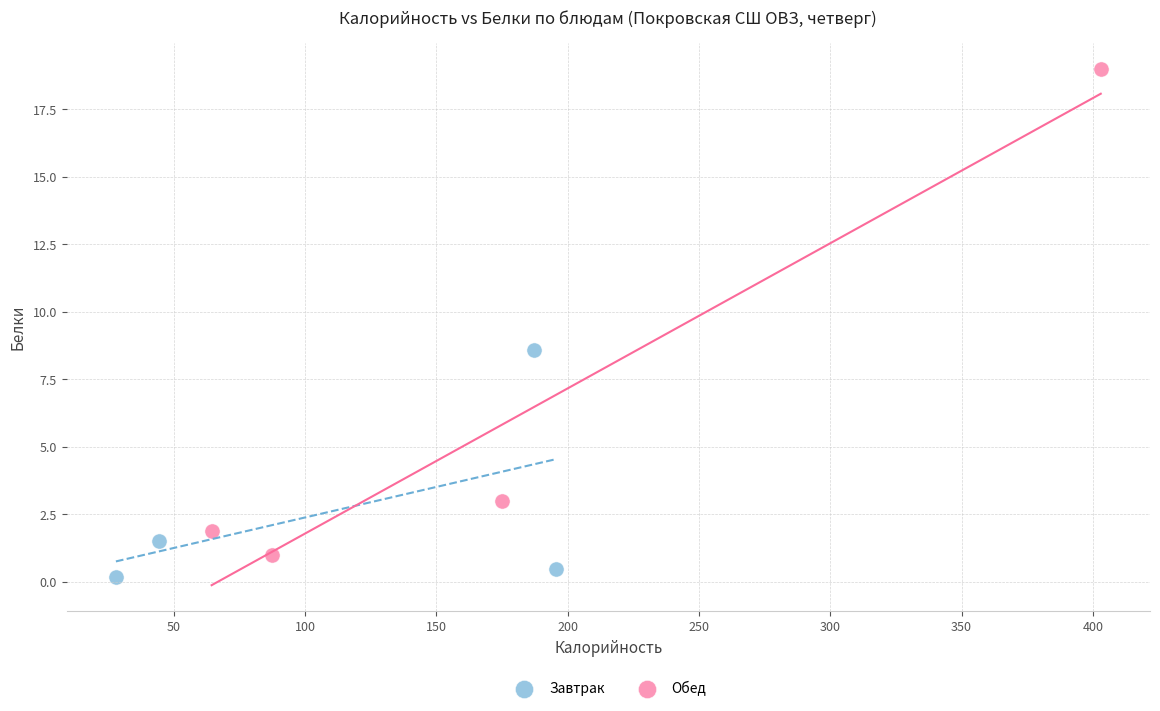

What are all the series names shown in the legend?

Завтрак, Обед